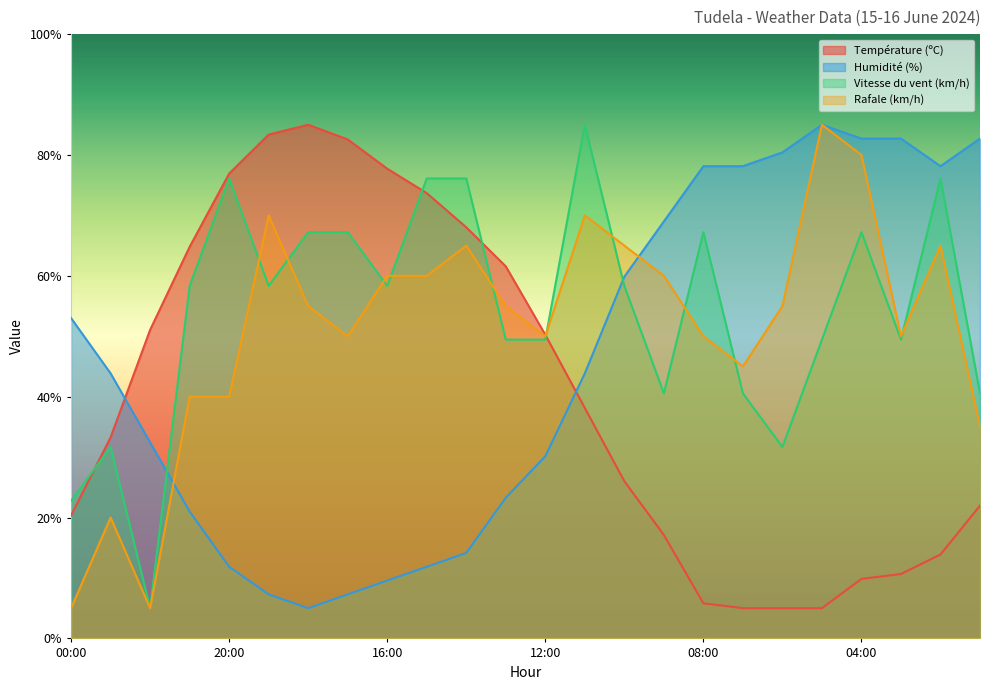

Where is the first local minimum for Vitesse du vent (km/h)?

22:00